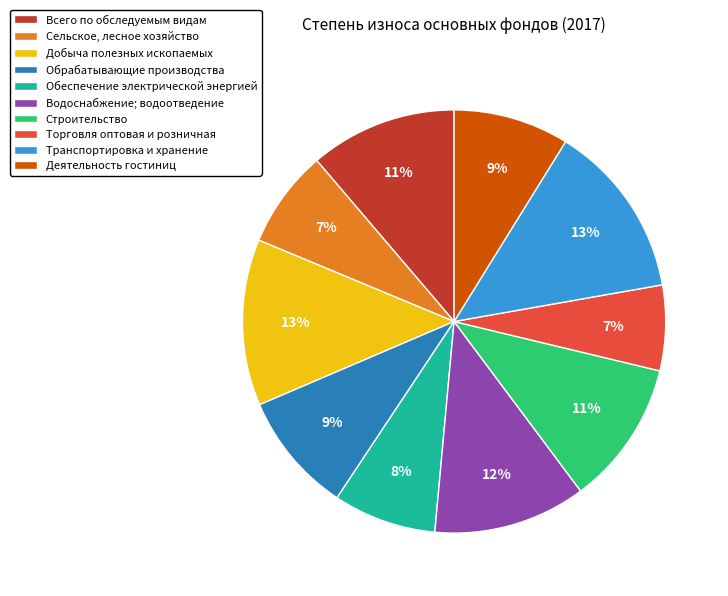

To the nearest percent, what portion does Транспортировка и хранение represent?

13%